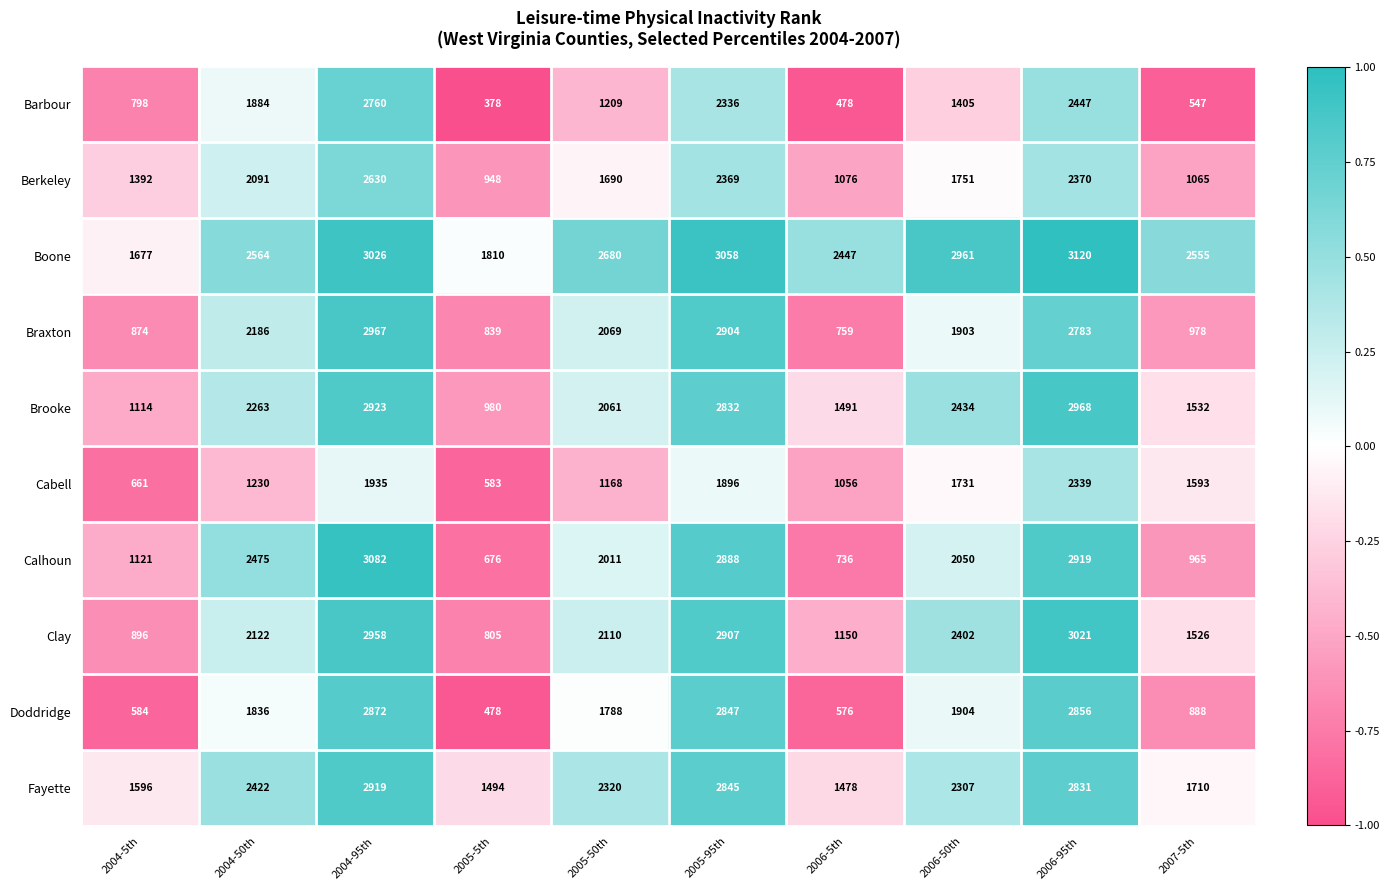

At which label is Doddridge closest to 1675?

2005-50th